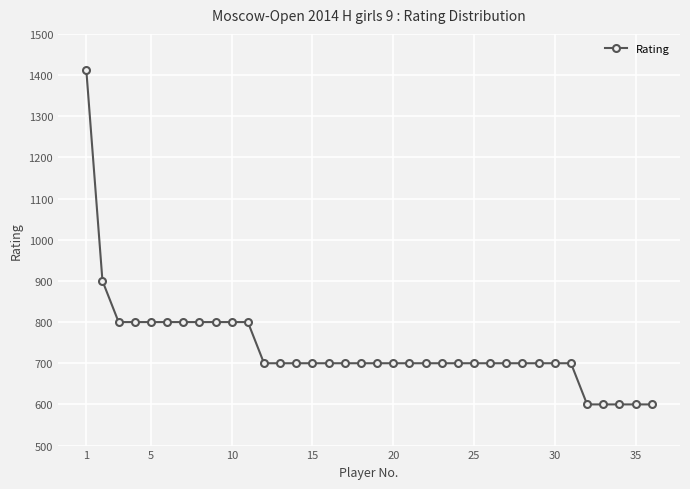

What is the difference between the maximum and minimum values?

812